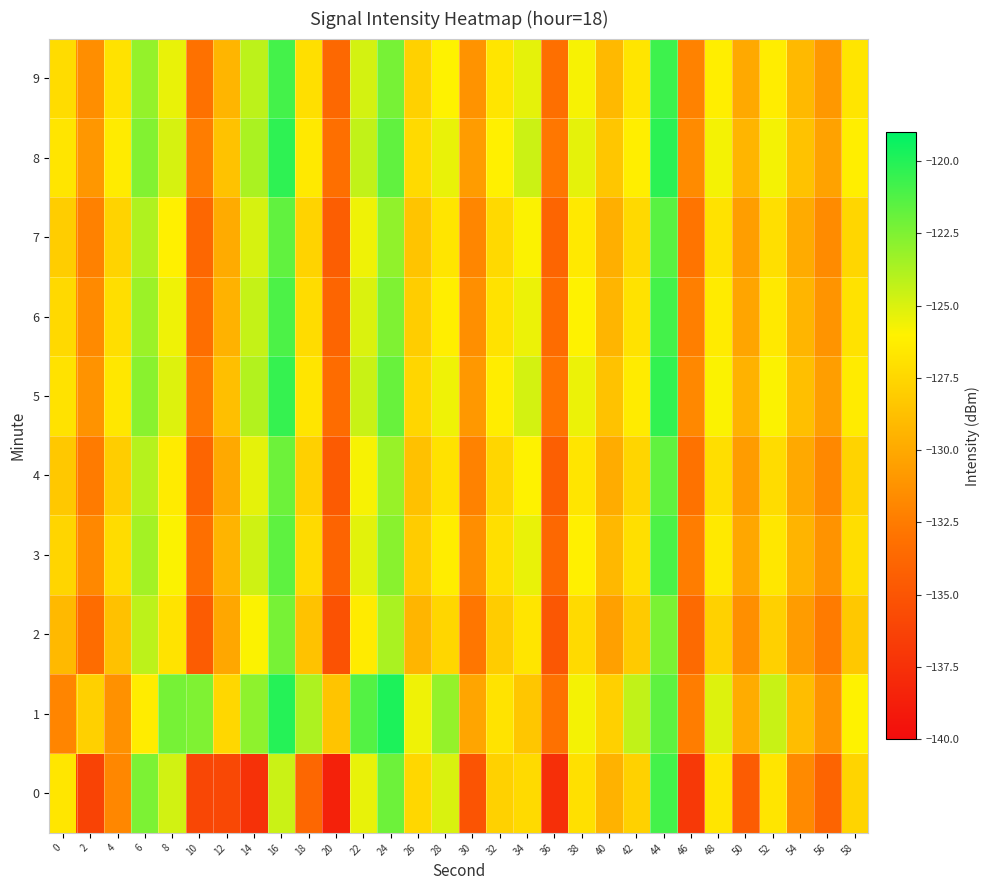

How many distinct data groups are displayed?

10